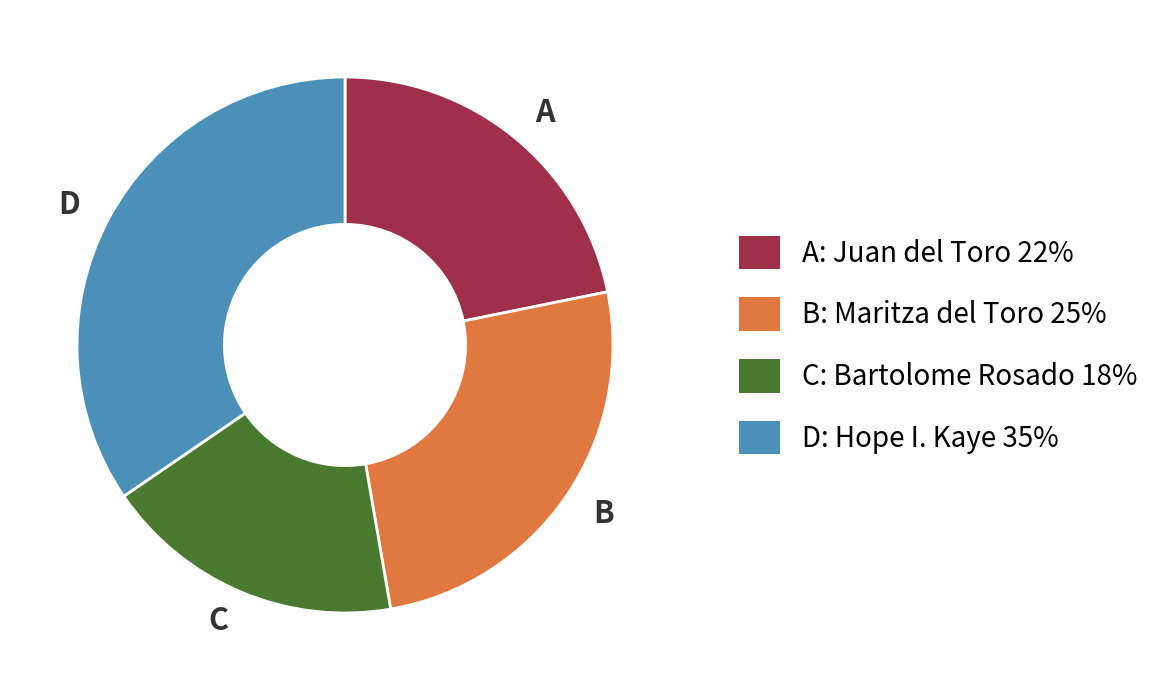

Is there a majority slice in this chart?

No